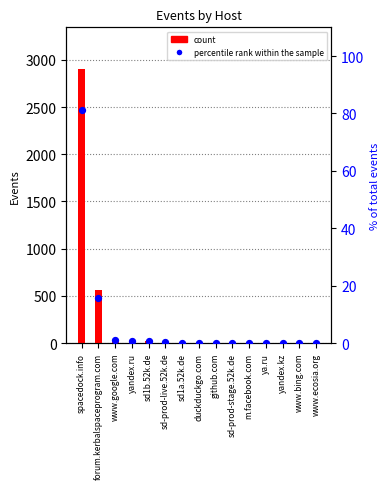

Is the value of percentile rank within the sample at ya.ru greater than the value of count at yandex.kz?

No